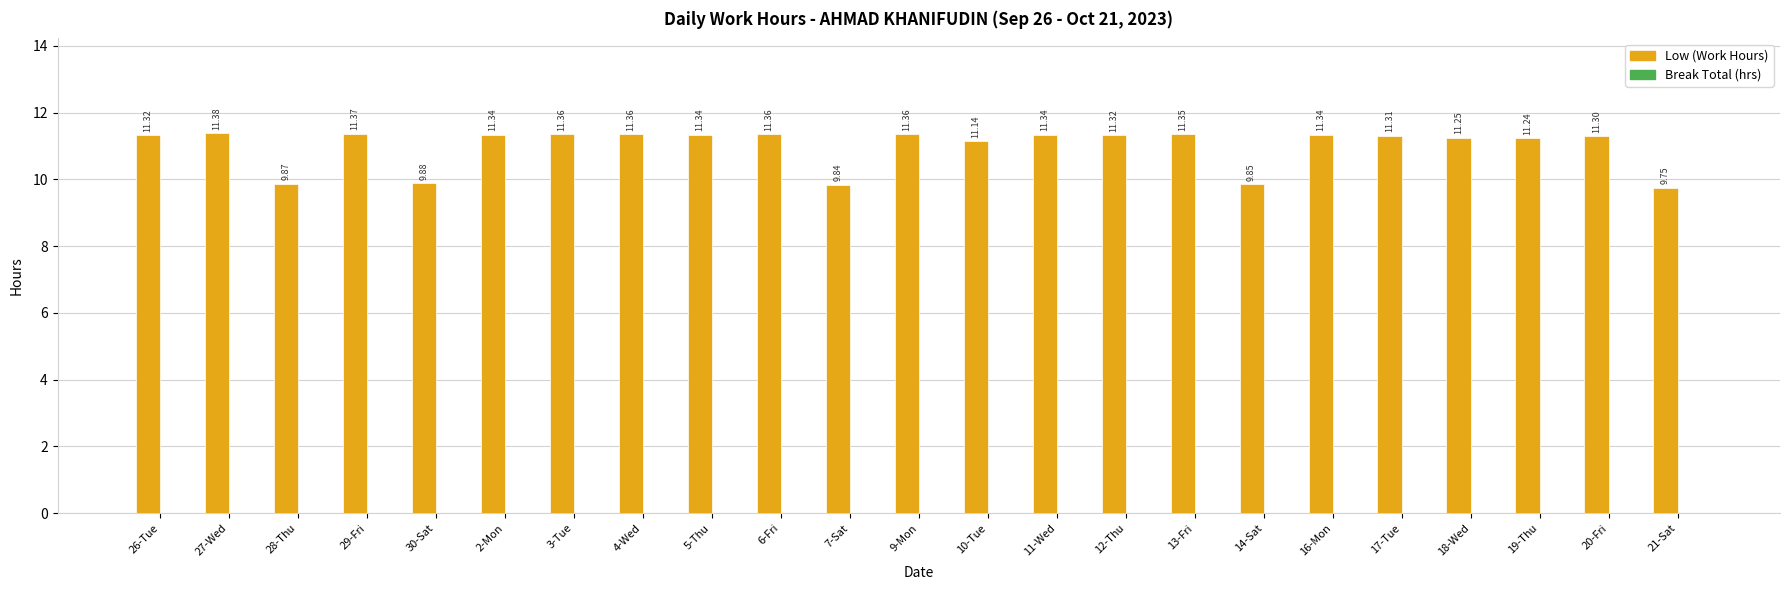

Between 19-Thu and 18-Wed, which is larger?

18-Wed